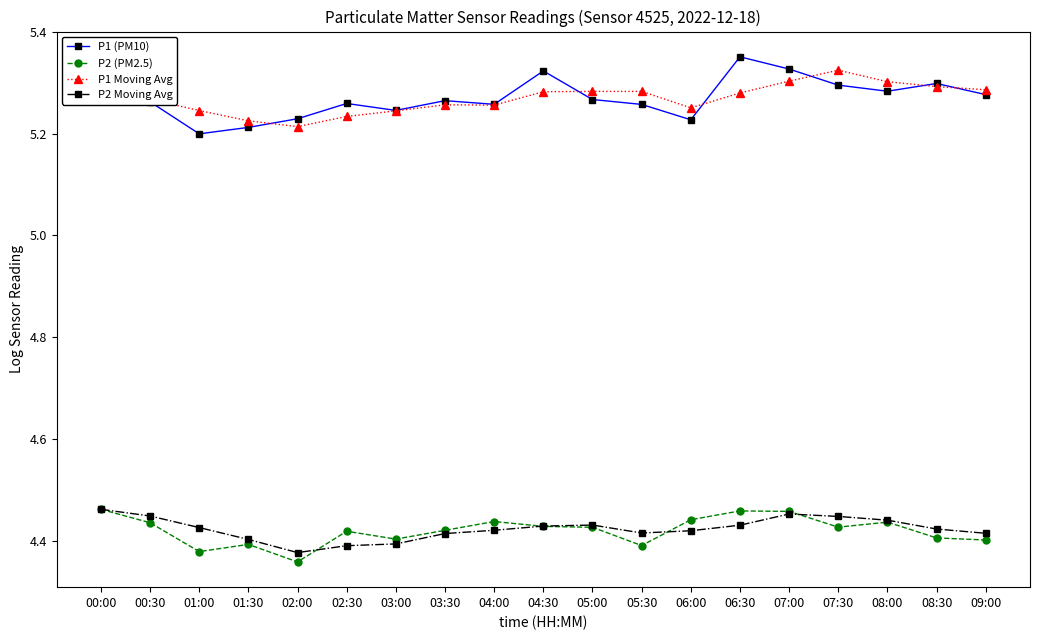

True or false: P2 Moving Avg and P1 (PM10) intersect in this chart.

False